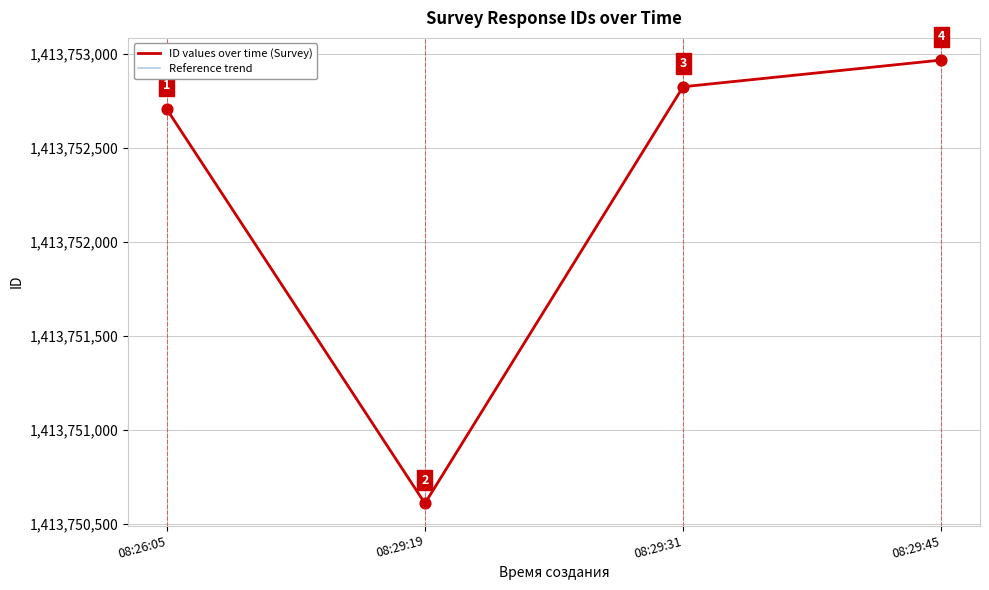

What is the total value across all series at 08:26:05?

2827505410